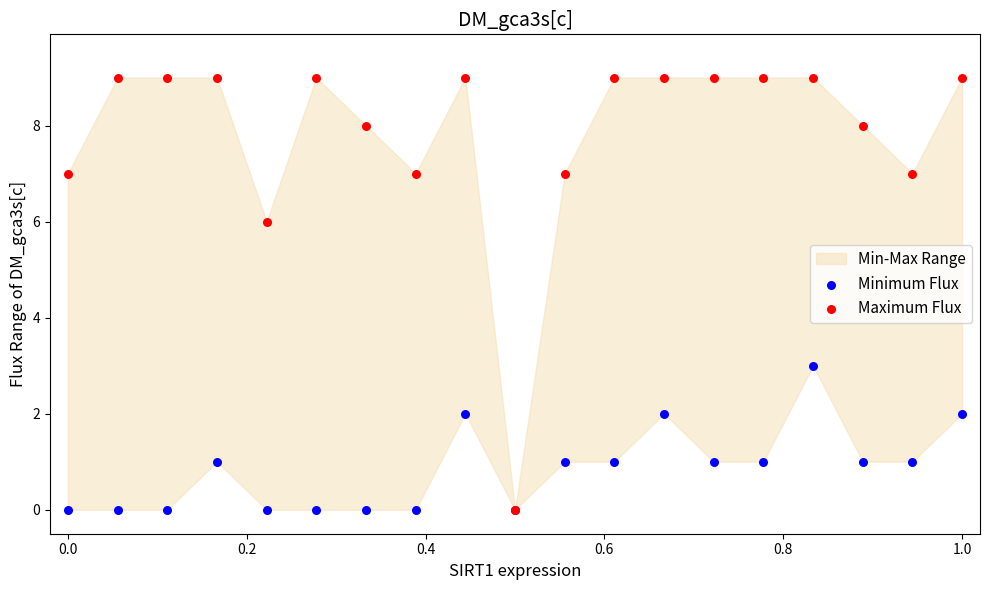

Across all series, what Y value is closest to 4?

3